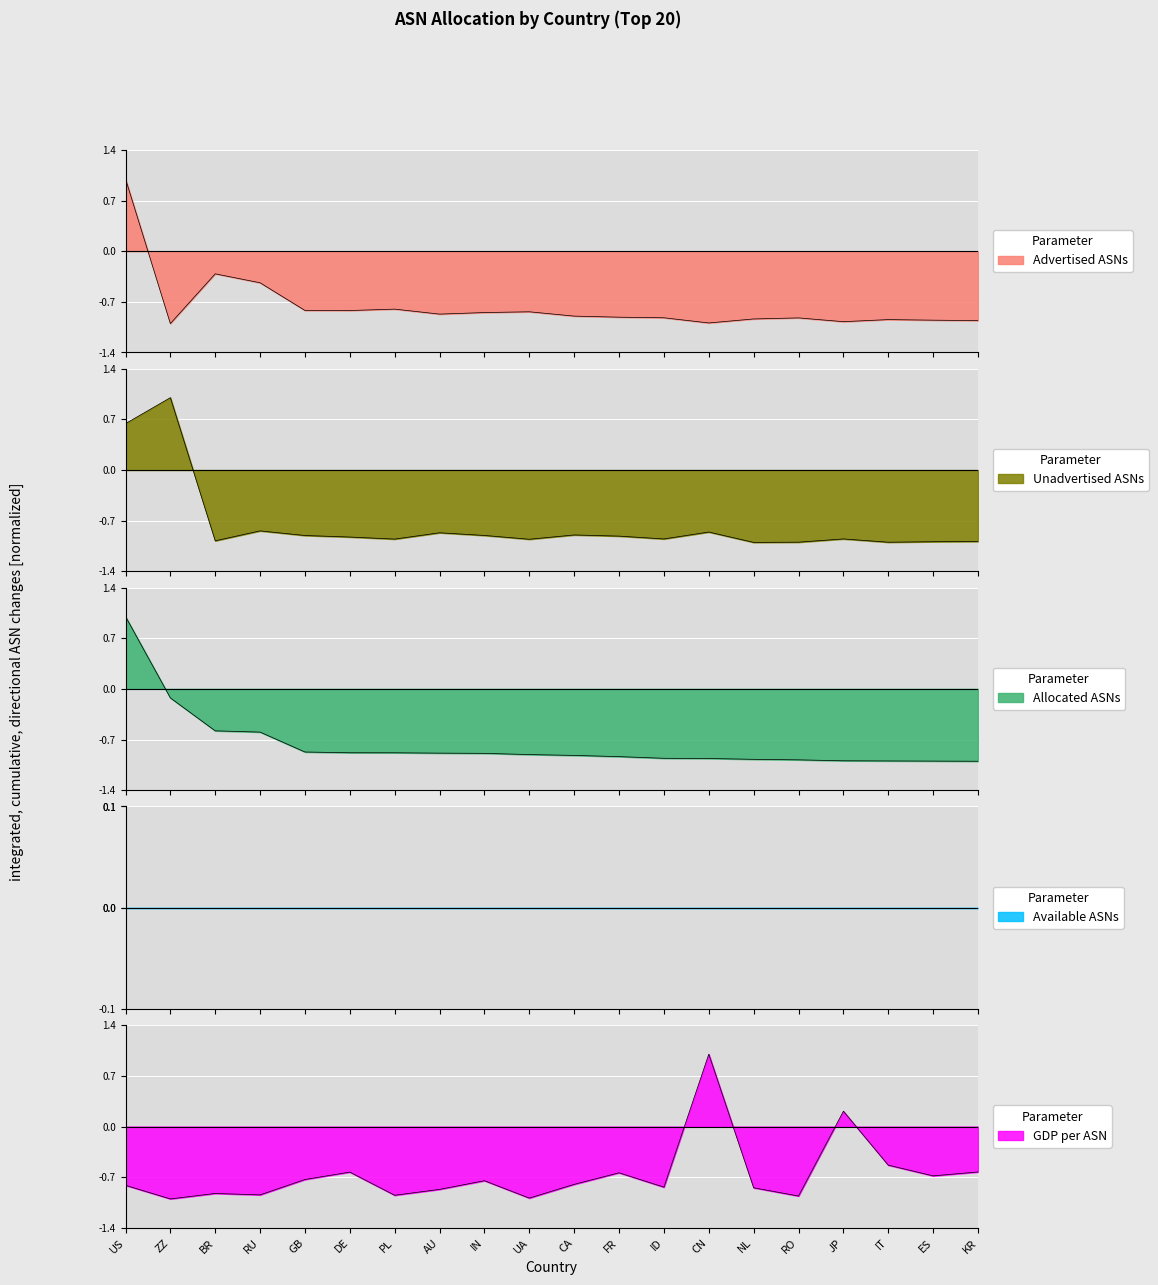

What is the difference between the second highest and second lowest values in the GDP per ASN series?

1.2